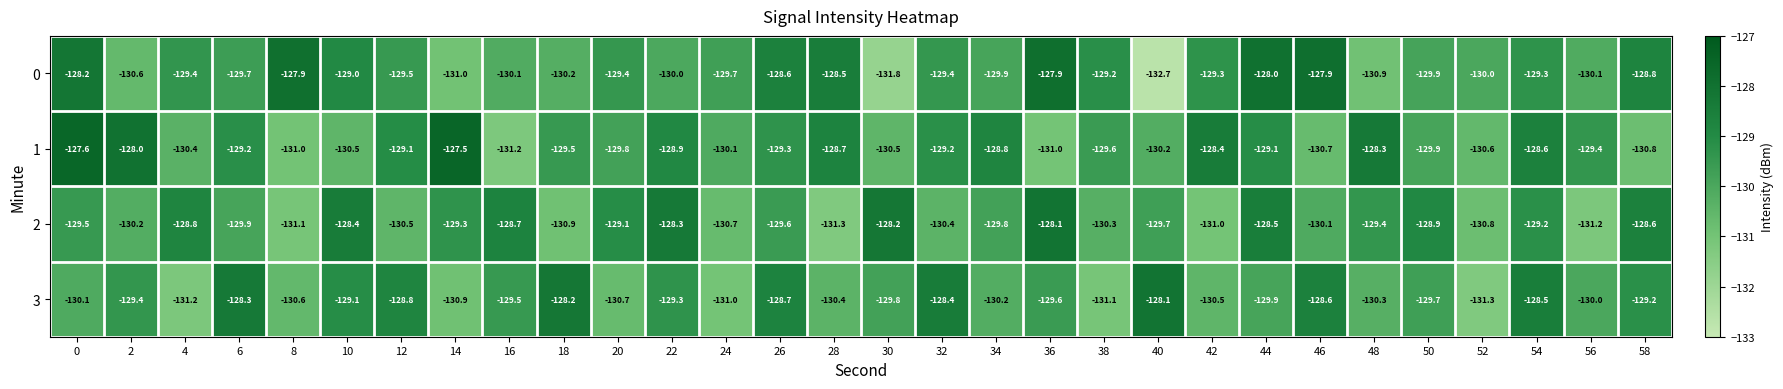

Is the value of 0 at 14 greater than the value of 3 at 8?

No